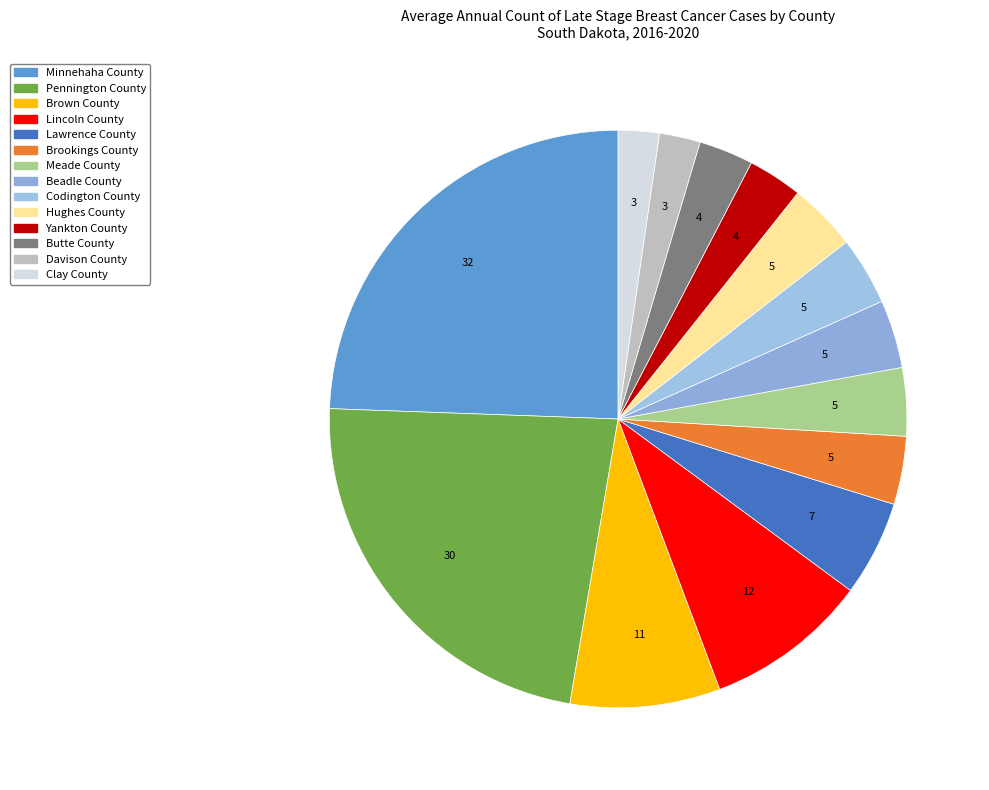

Which has a higher value, Beadle County or Brown County?

Brown County